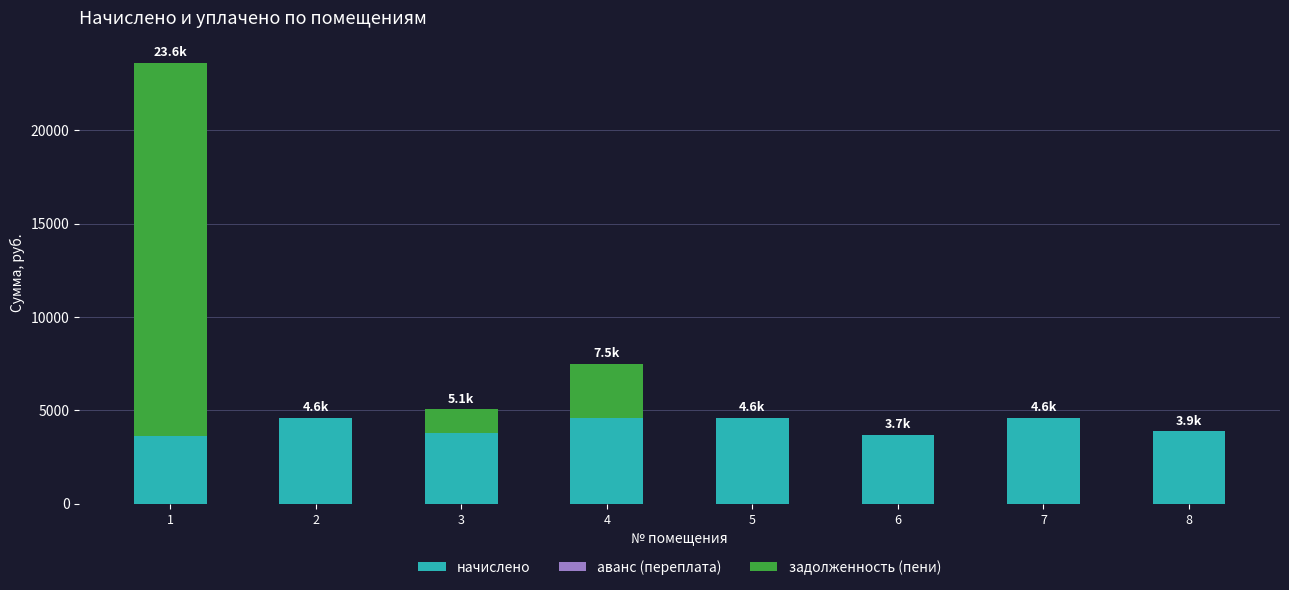

The value of начислено at 7 is 4603.7. True or false?

True